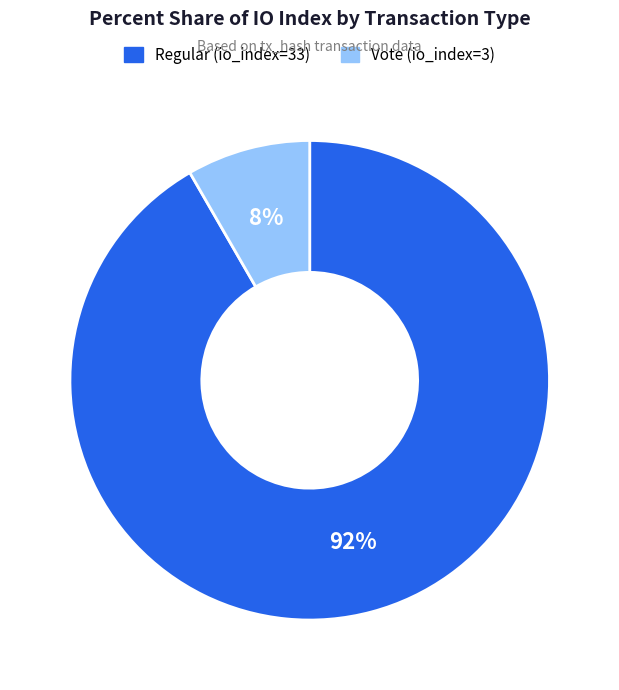

Between Regular (io_index=33) and Vote (io_index=3), which is larger?

Regular (io_index=33)